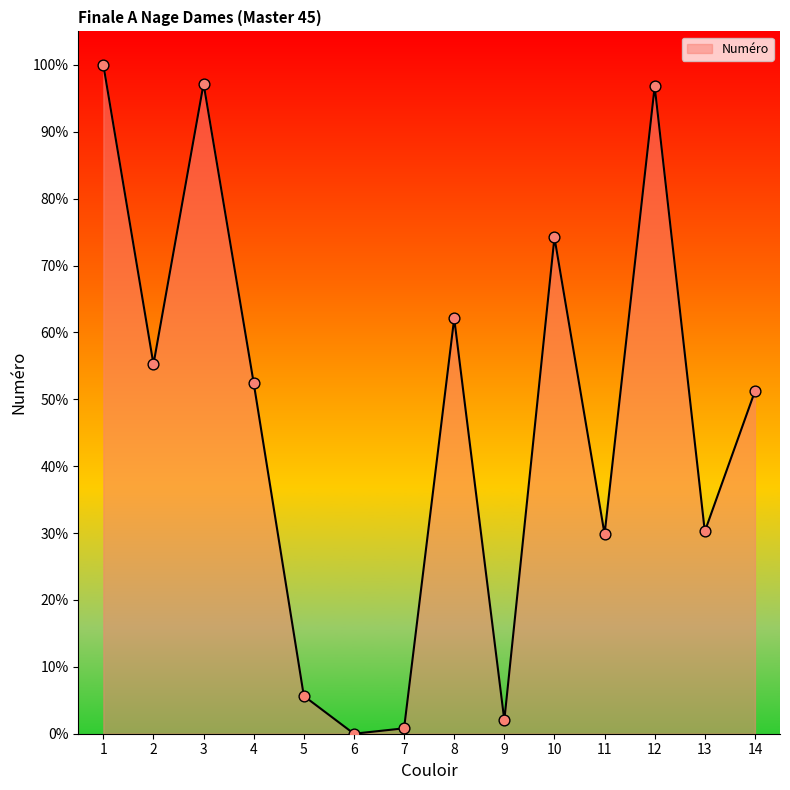

What is the change in value from 1 to 13?

-69.8